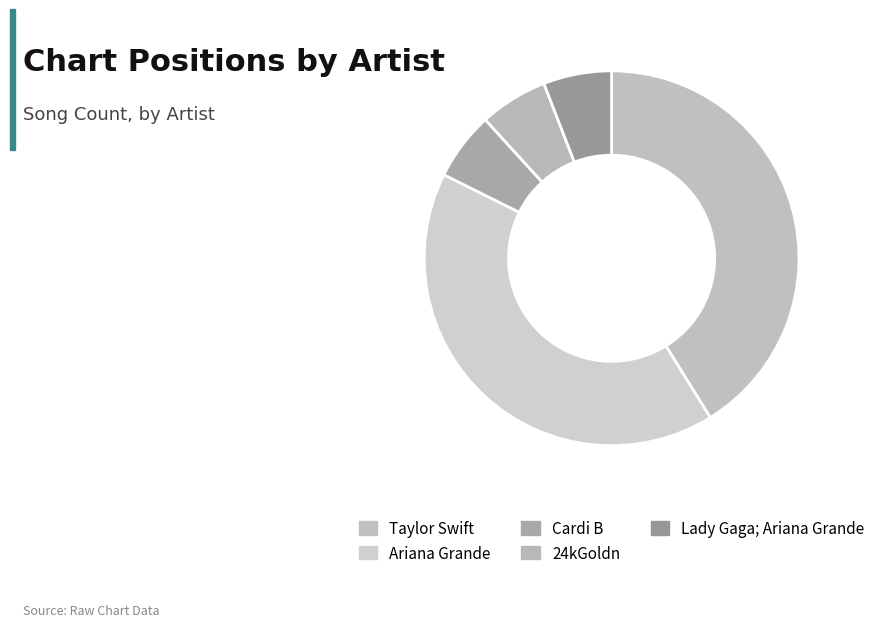

How many slices are in this pie chart?

5